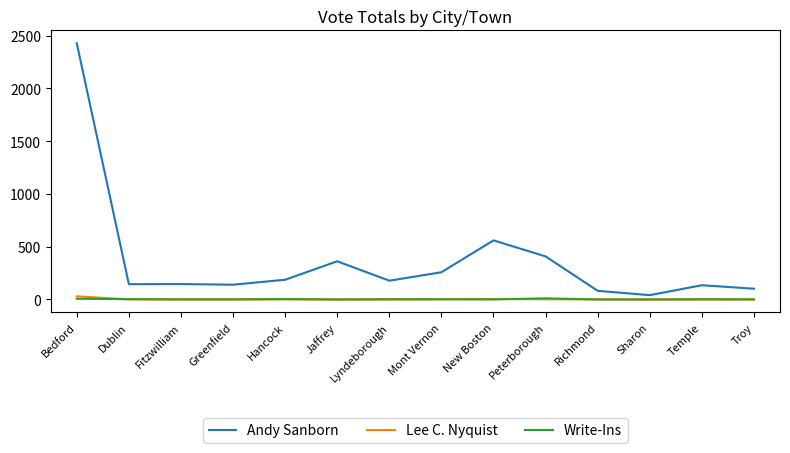

At which category is the sum across all series the highest?

Bedford